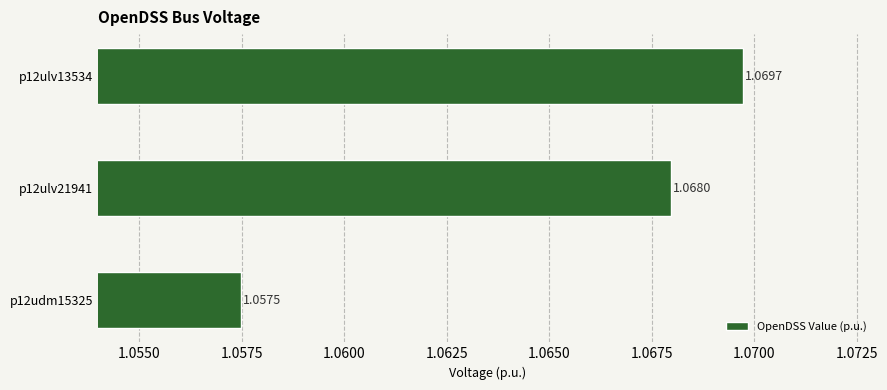

What is the sum of all values?

3.2